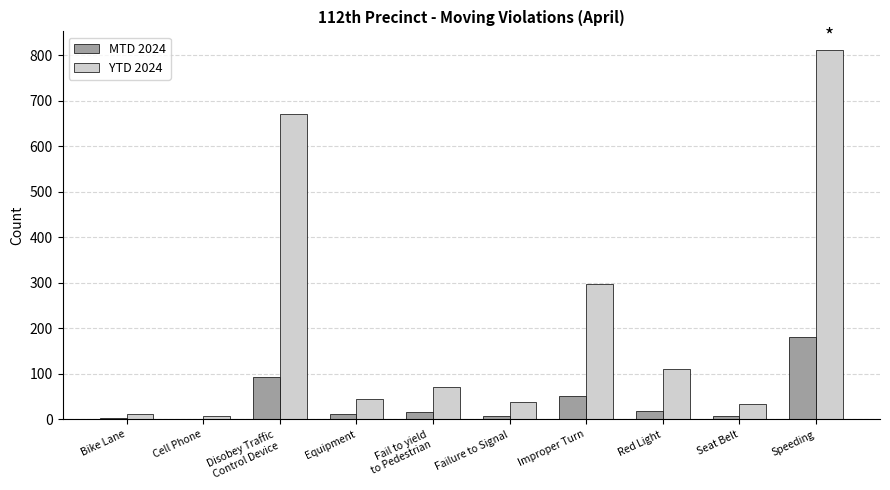

The YTD 2024 series shows 297 at Improper Turn. True or false?

True